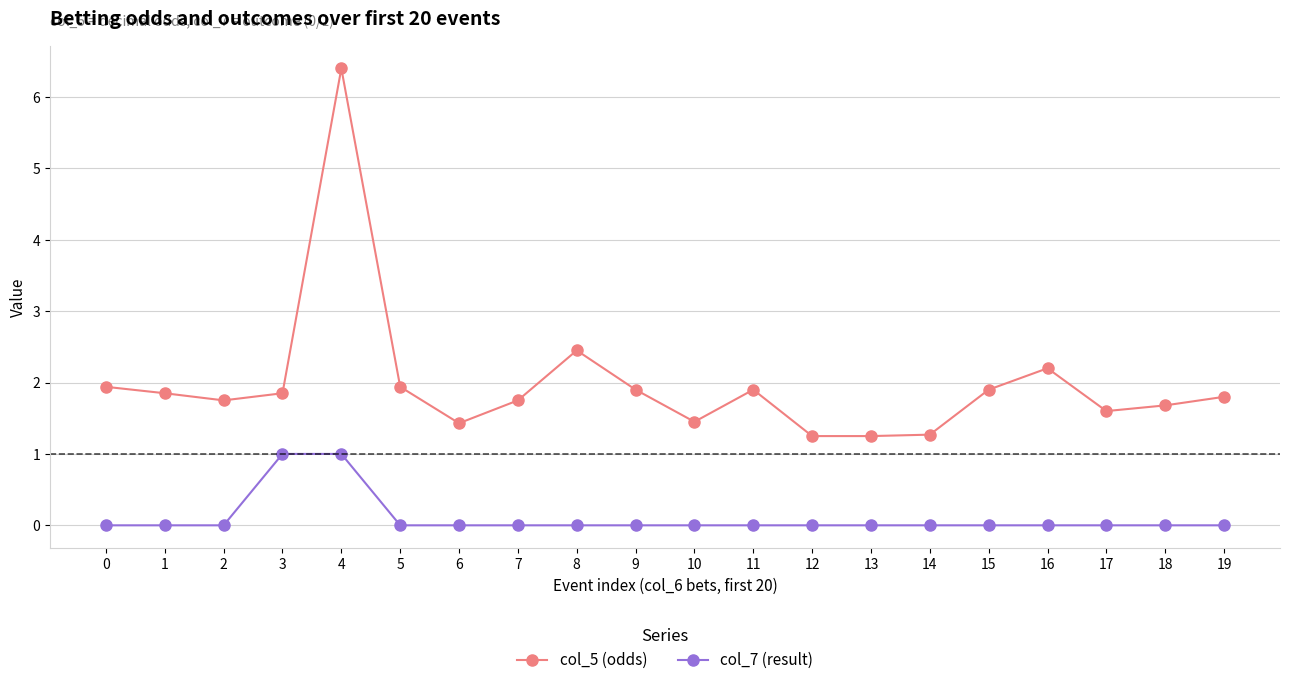

What is the difference between the maximum and minimum values in the col_7 (result) series?

1.0